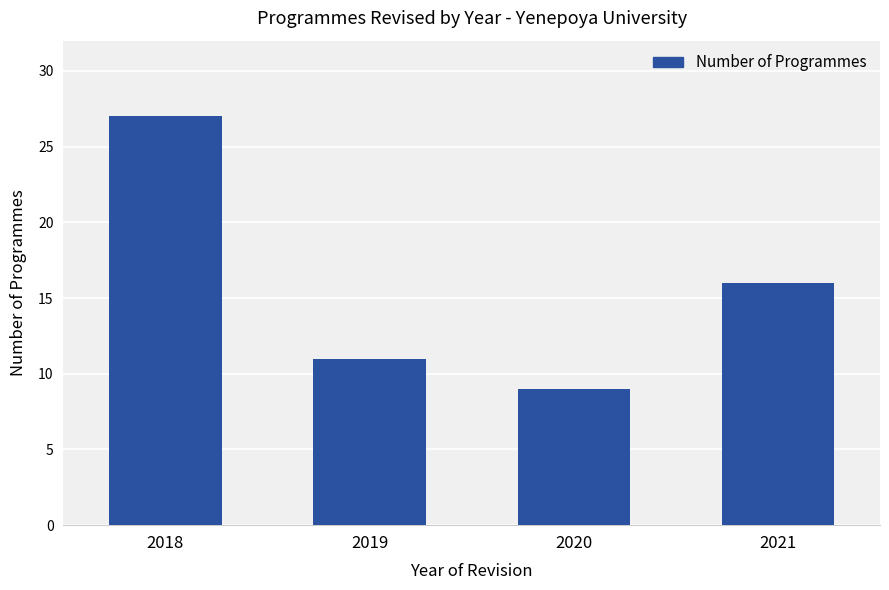

What is the ratio of the value at 2021 to the value at 2019?

1.5